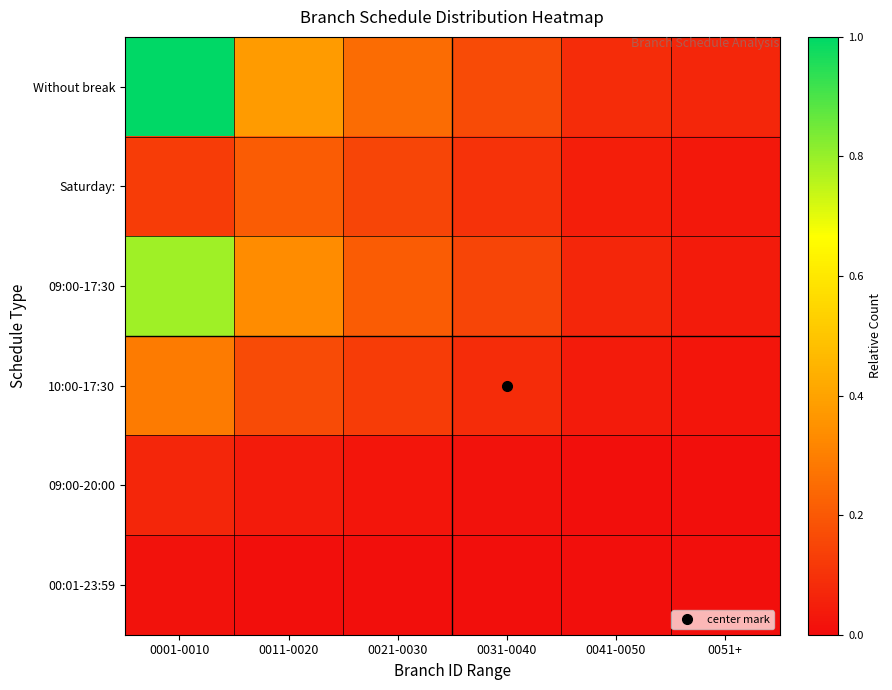

What is the maximum value shown in the chart?

1.0